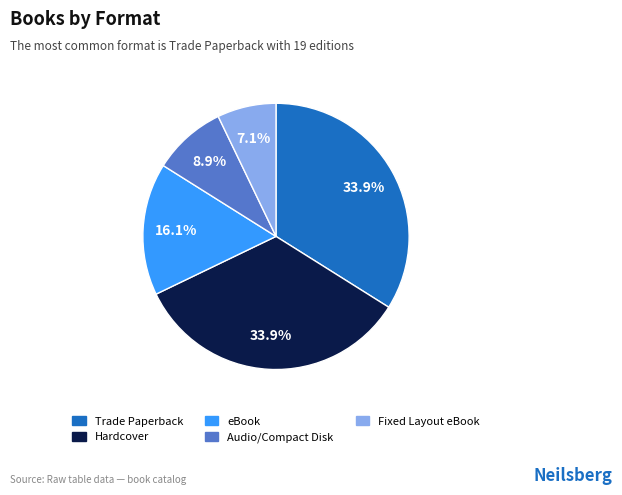

How many segments does this pie chart have?

5